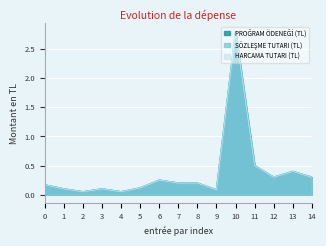

Where is the first local minimum for SÖZLEŞME TUTARI (TL)?

2